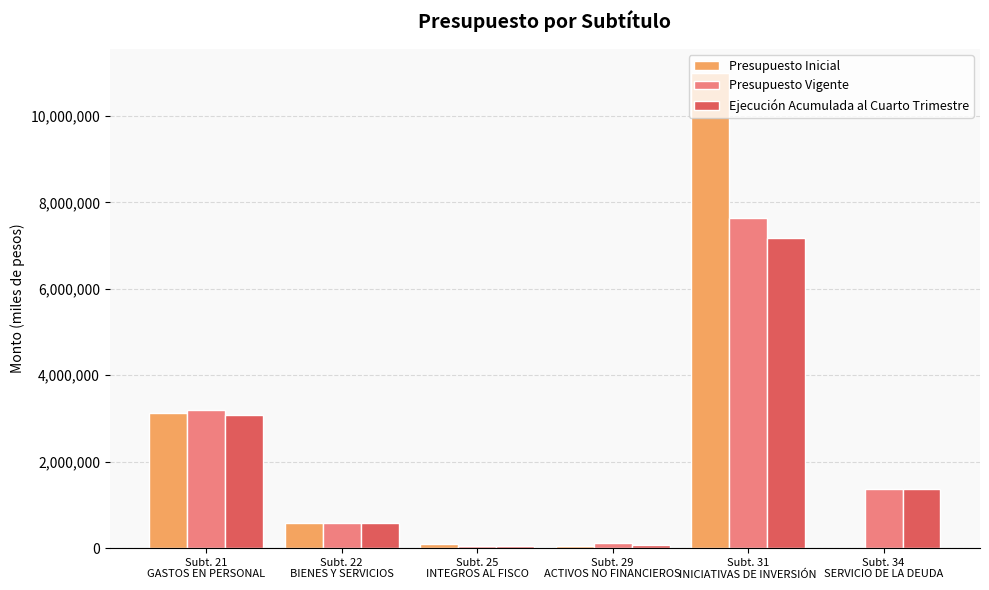

Which series changed the most between Subt. 25
INTEGROS AL FISCO and Subt. 34
SERVICIO DE LA DEUDA?

Ejecución Acumulada al Cuarto Trimestre